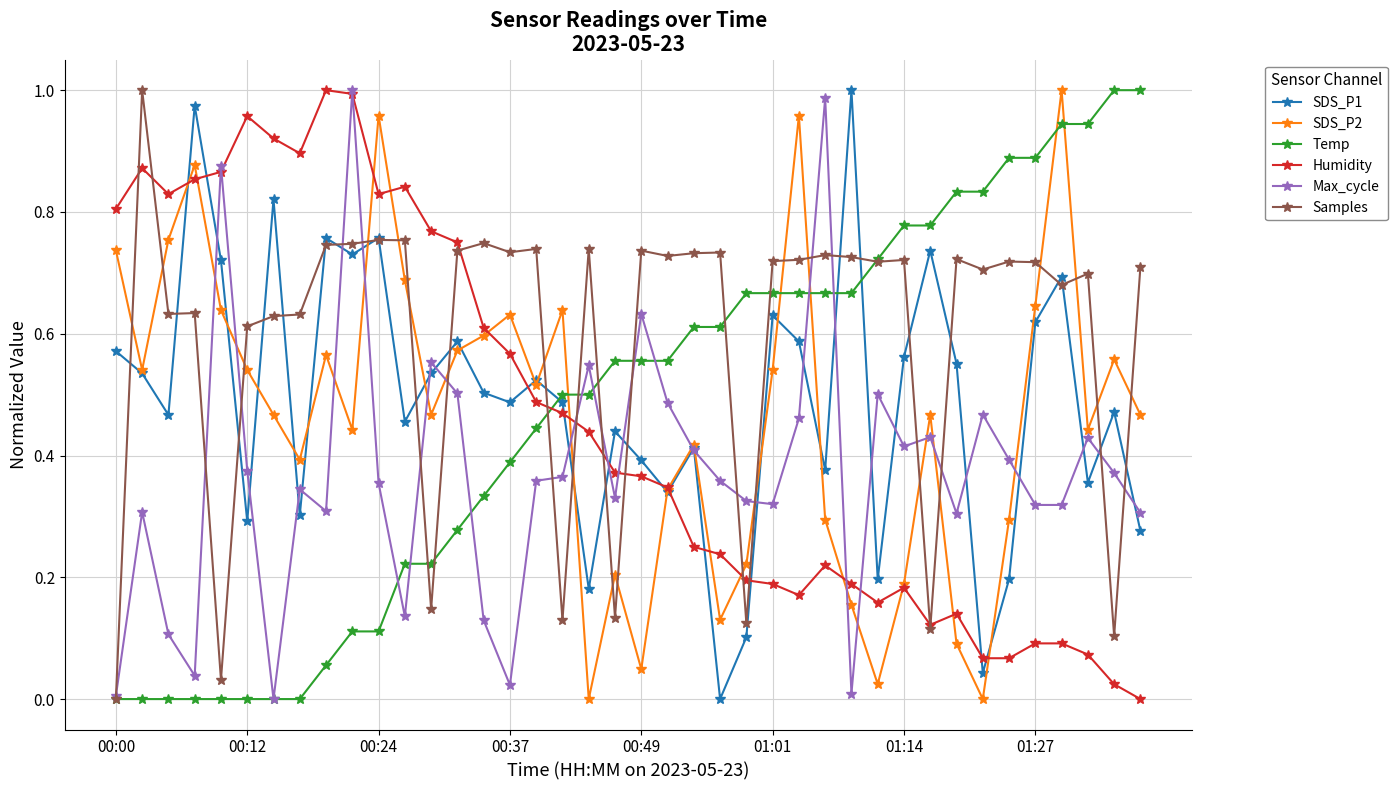

Which series has the largest total across all categories?

Samples